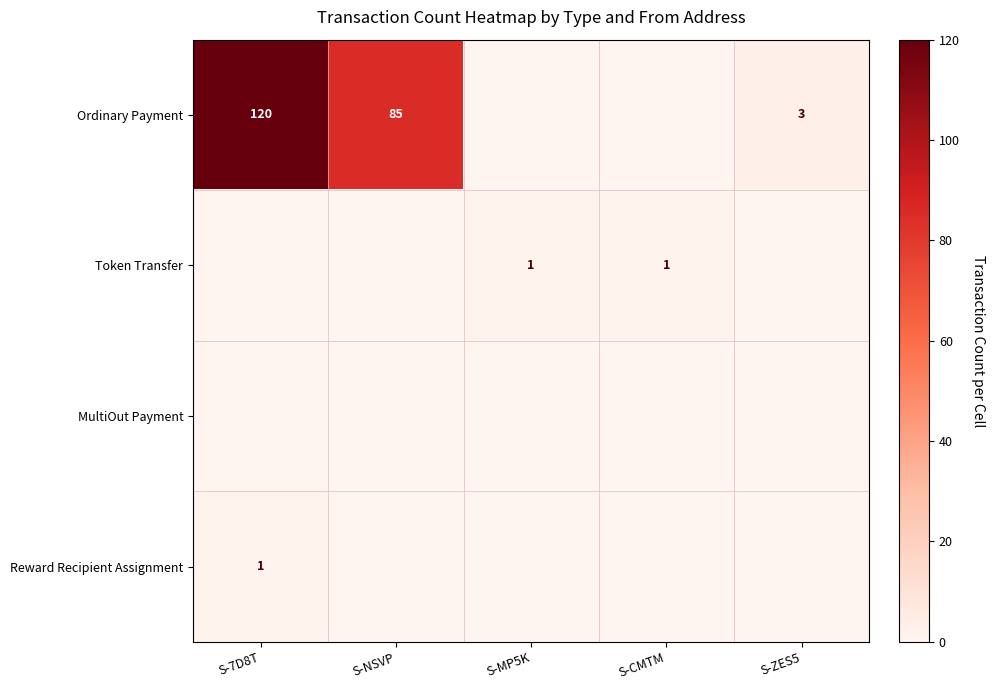

The value of Token Transfer at S-MP5K is 1. True or false?

True